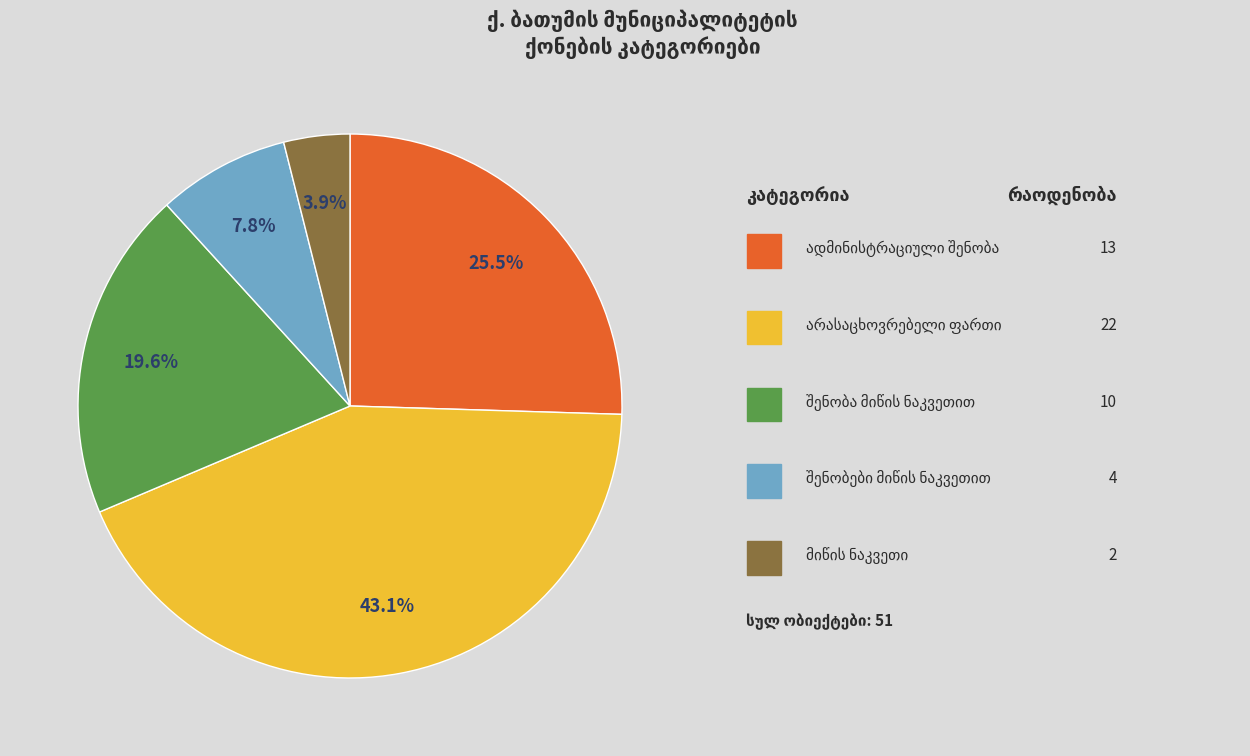

Is there any slice that represents more than half of the pie?

No